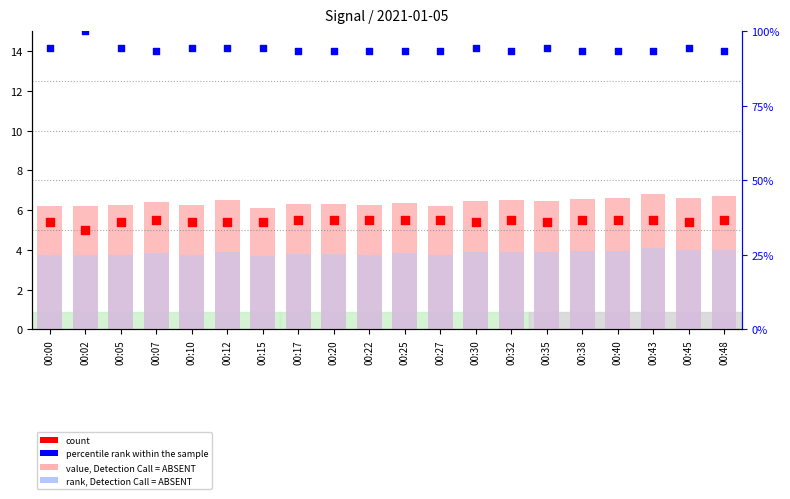

What is the total value across all series at 00:00?

29.5